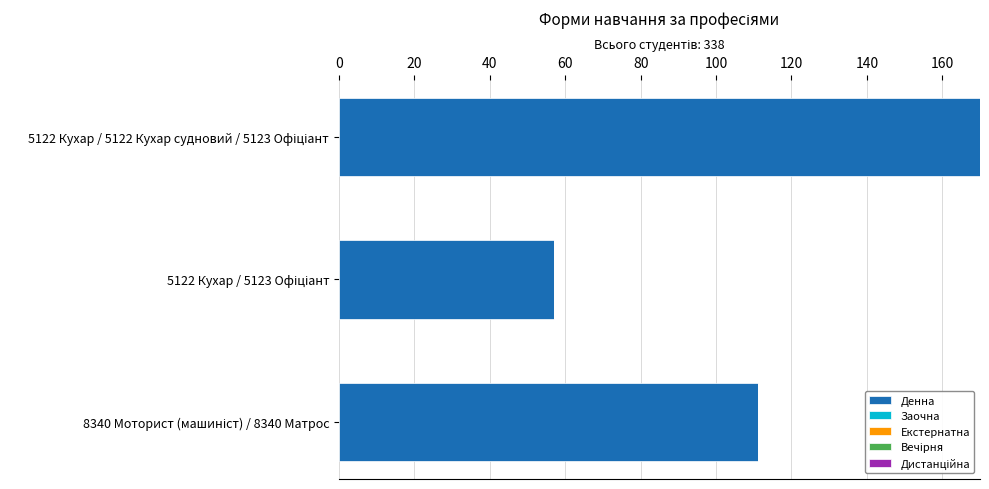

Reading top to bottom, what are all the values shown in this chart?

170	57	111